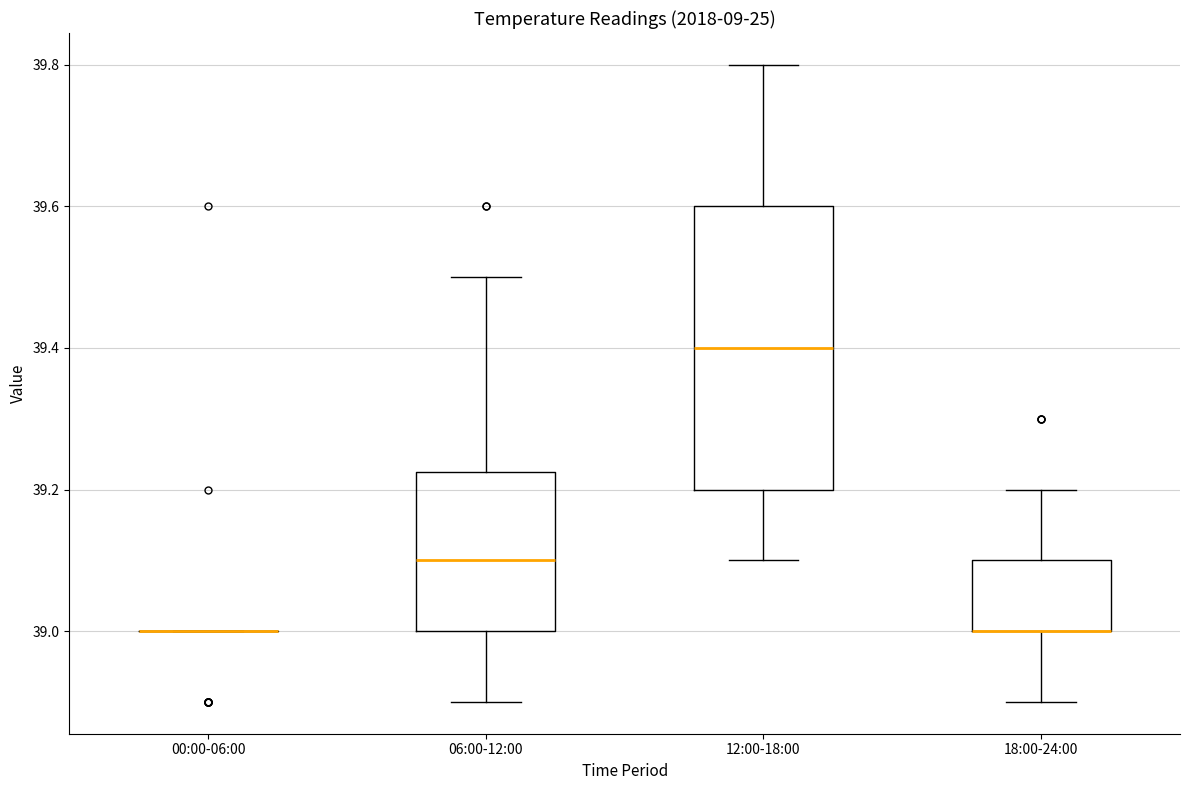

Which box is the tallest, from its lower edge to its upper edge?

12:00-18:00